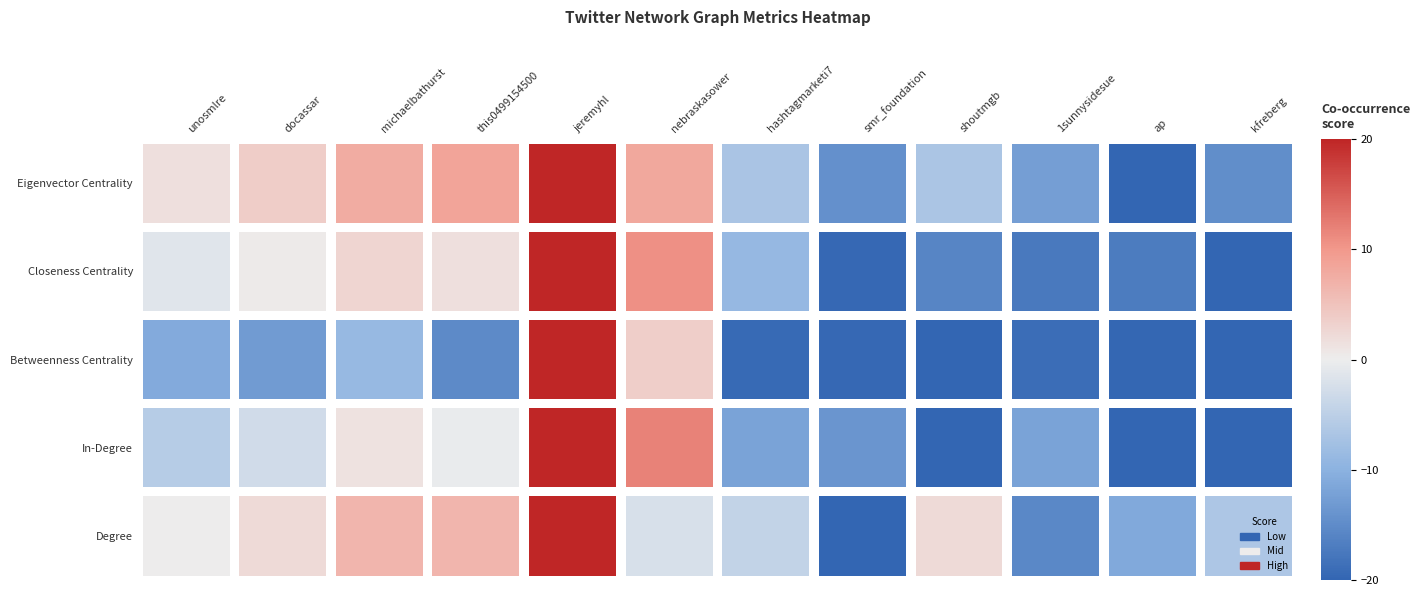

At which category is the sum across all series the highest?

unosmlre